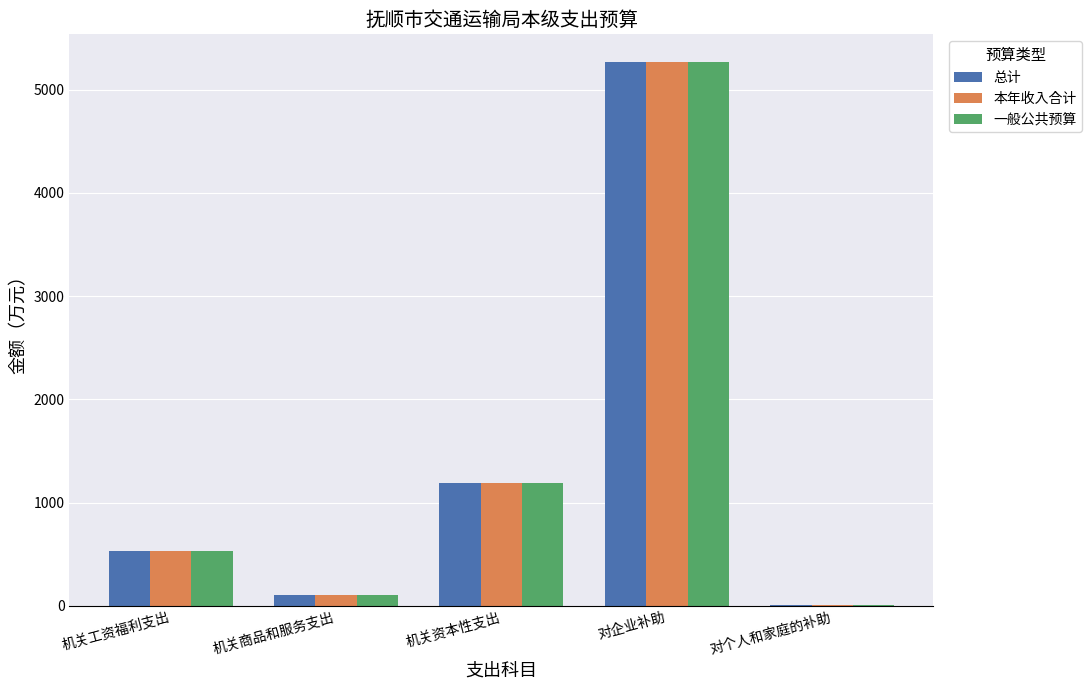

Is the value of 一般公共预算 at 机关资本性支出 greater than the value of 总计 at 对企业补助?

No